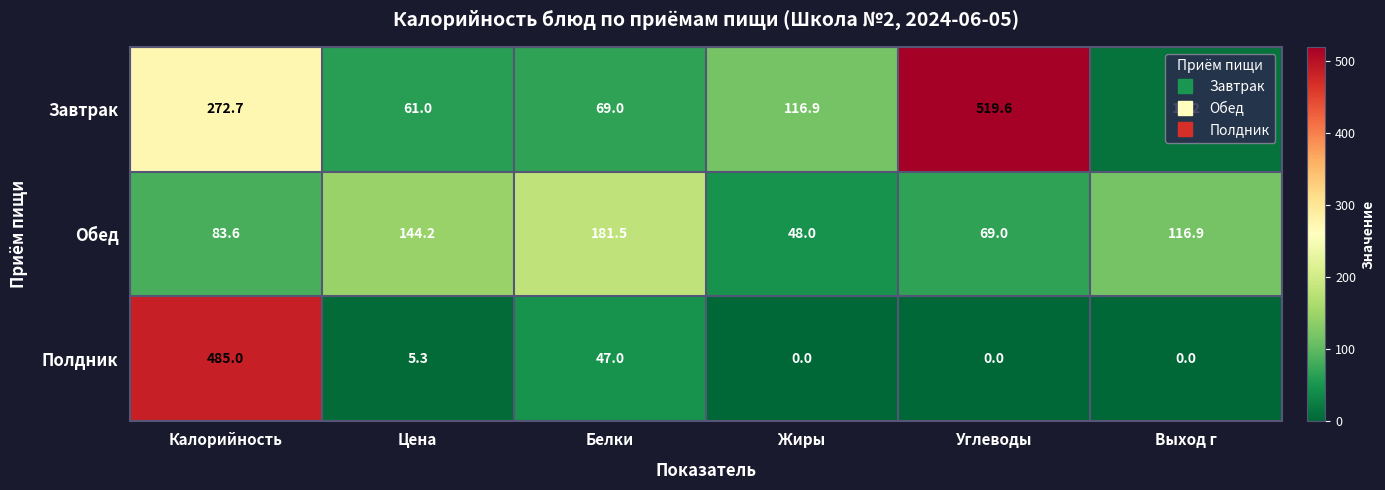

The Полдник series shows -247.1 at Углеводы. True or false?

False